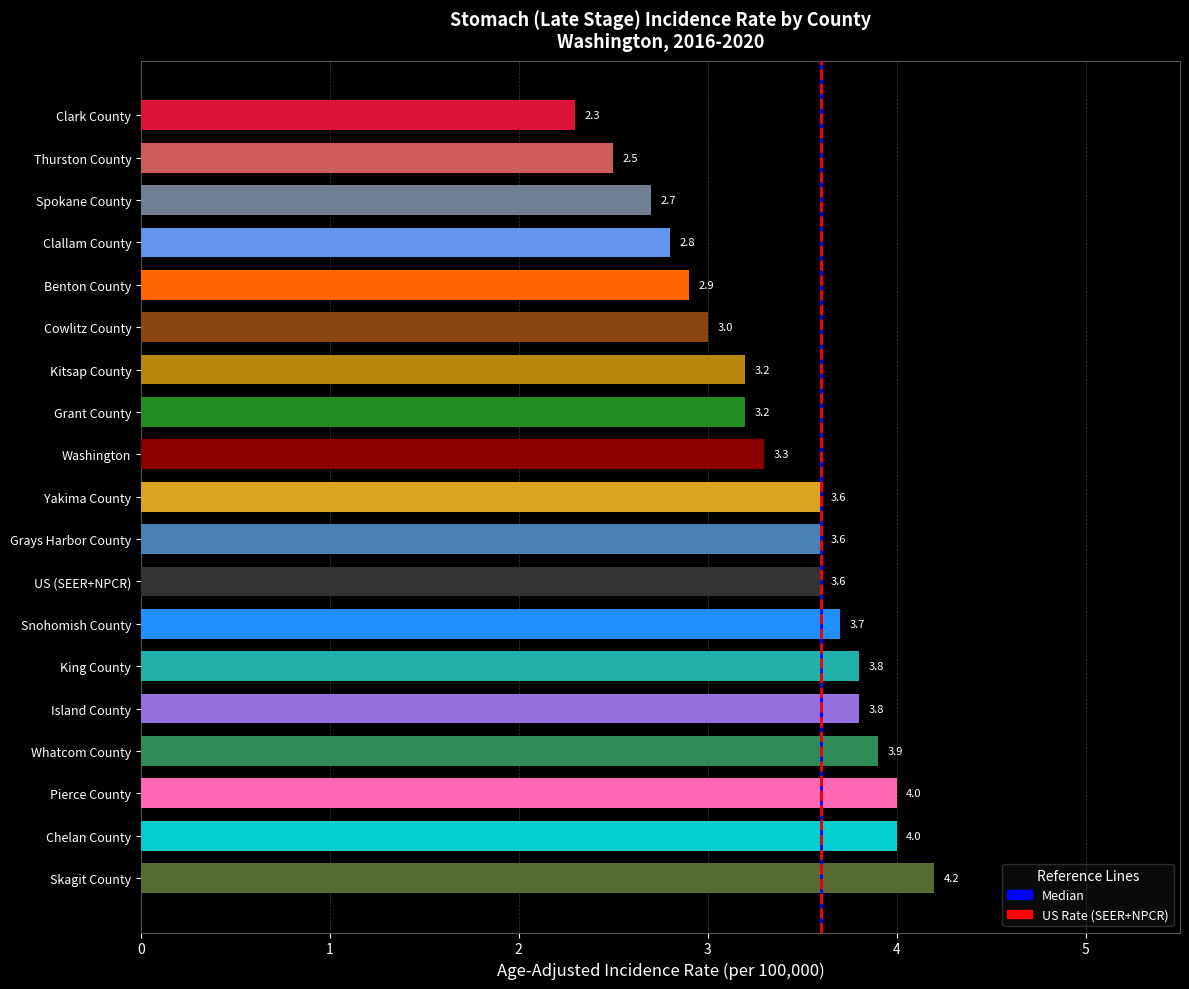

Approximately how many times larger is the value at Chelan County compared to Island County?

1.1